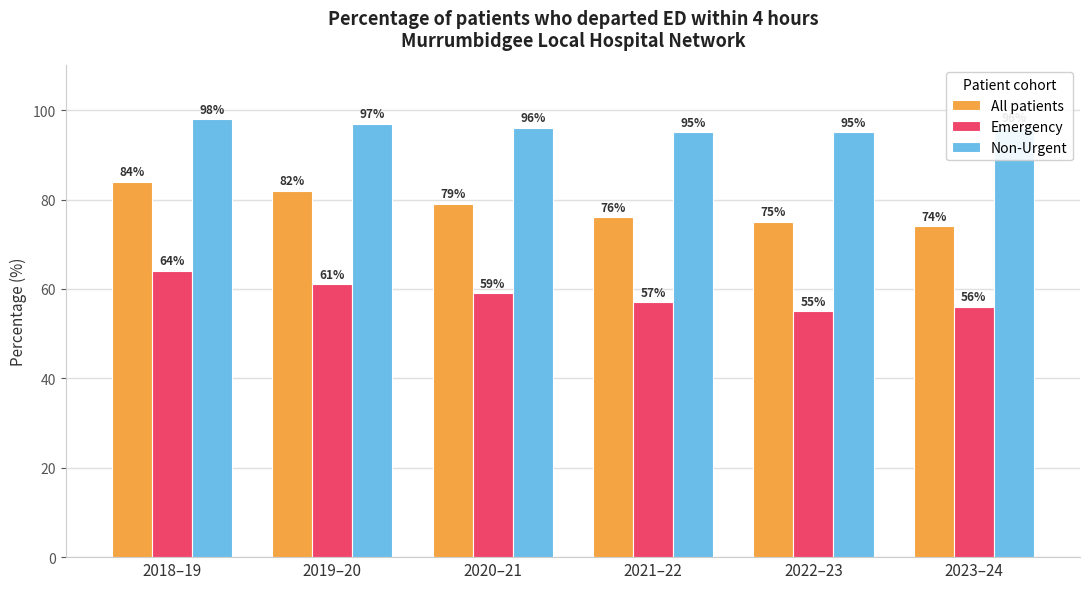

At how many categories does at least one series exceed 72?

6